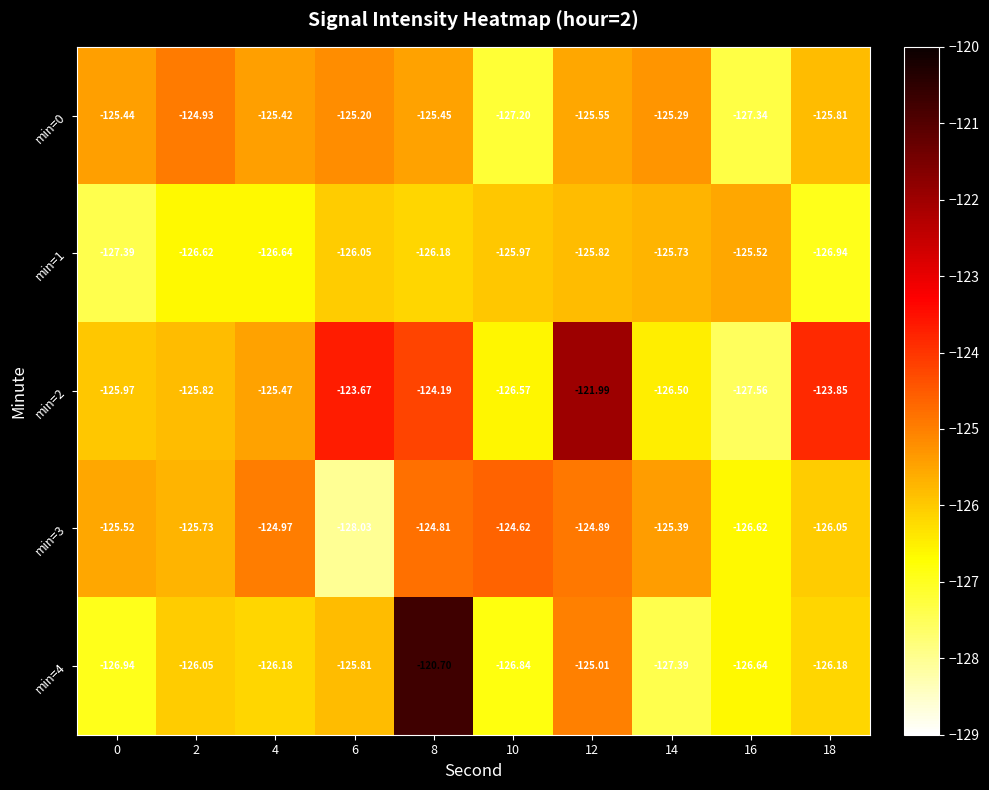

What is the total value across all series at 8?

-621.3